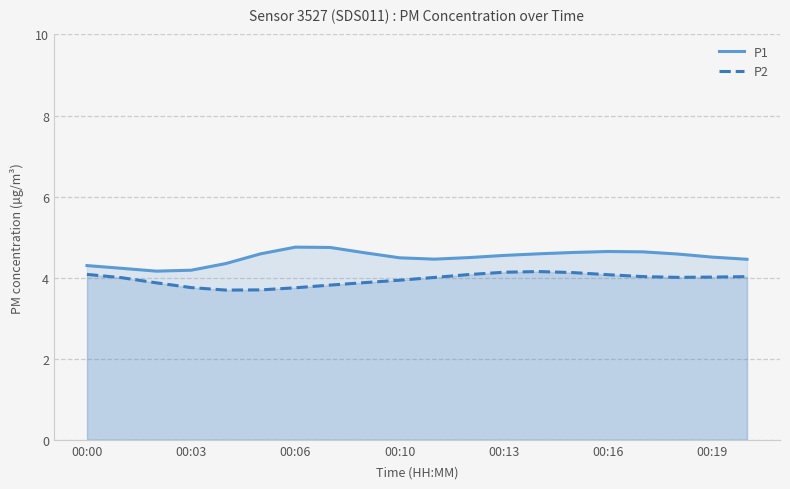

Reading left to right, list all the values displayed in this chart.

P1: 4.3	4.2	4.2	4.2	4.3	4.6	4.8	4.7	4.6	4.5	4.5	4.5	4.5	4.6	4.6	4.6	4.6	4.6	4.5	4.5
P2: 4.1	4.0	3.9	3.8	3.7	3.7	3.8	3.8	3.9	3.9	4.0	4.1	4.1	4.2	4.1	4.1	4.0	4.0	4.0	4.0